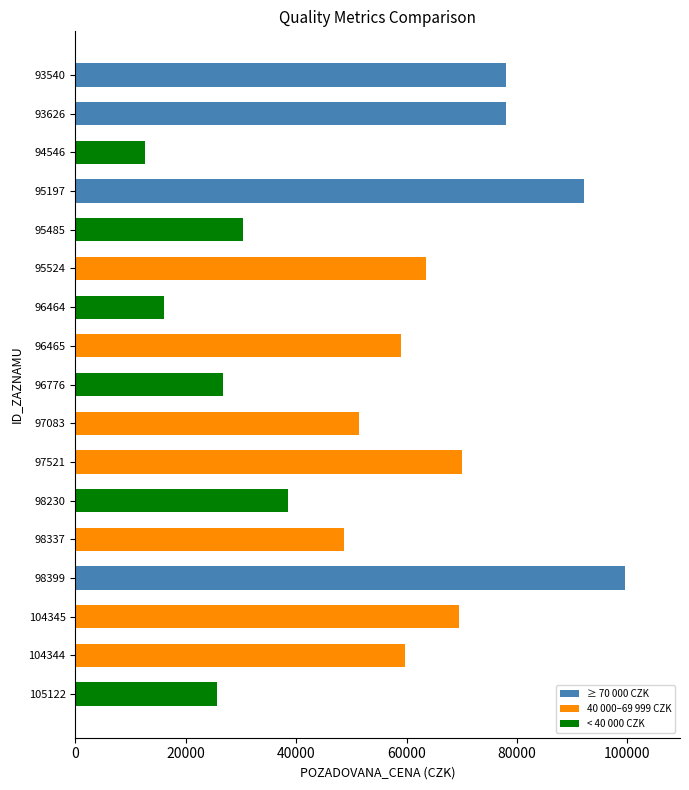

Approximately how many times larger is the value at 96776 compared to 98230?

0.7